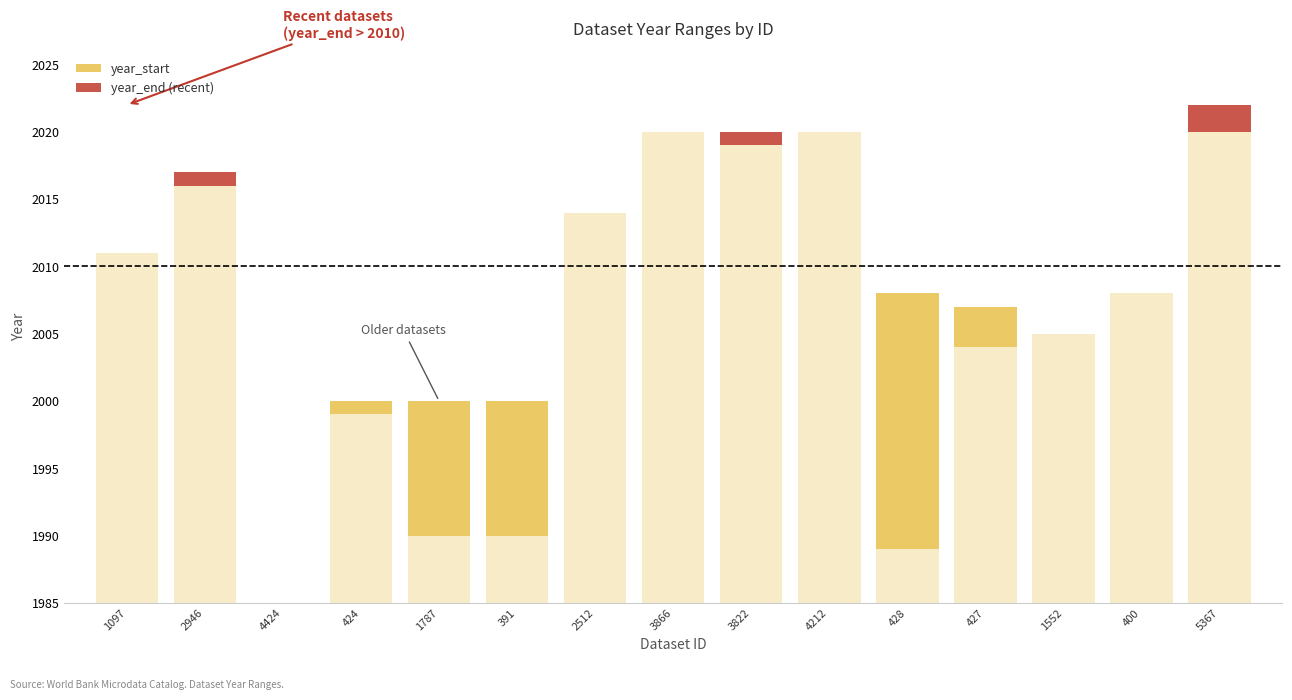

Where is the first local minimum for year_start?

4424